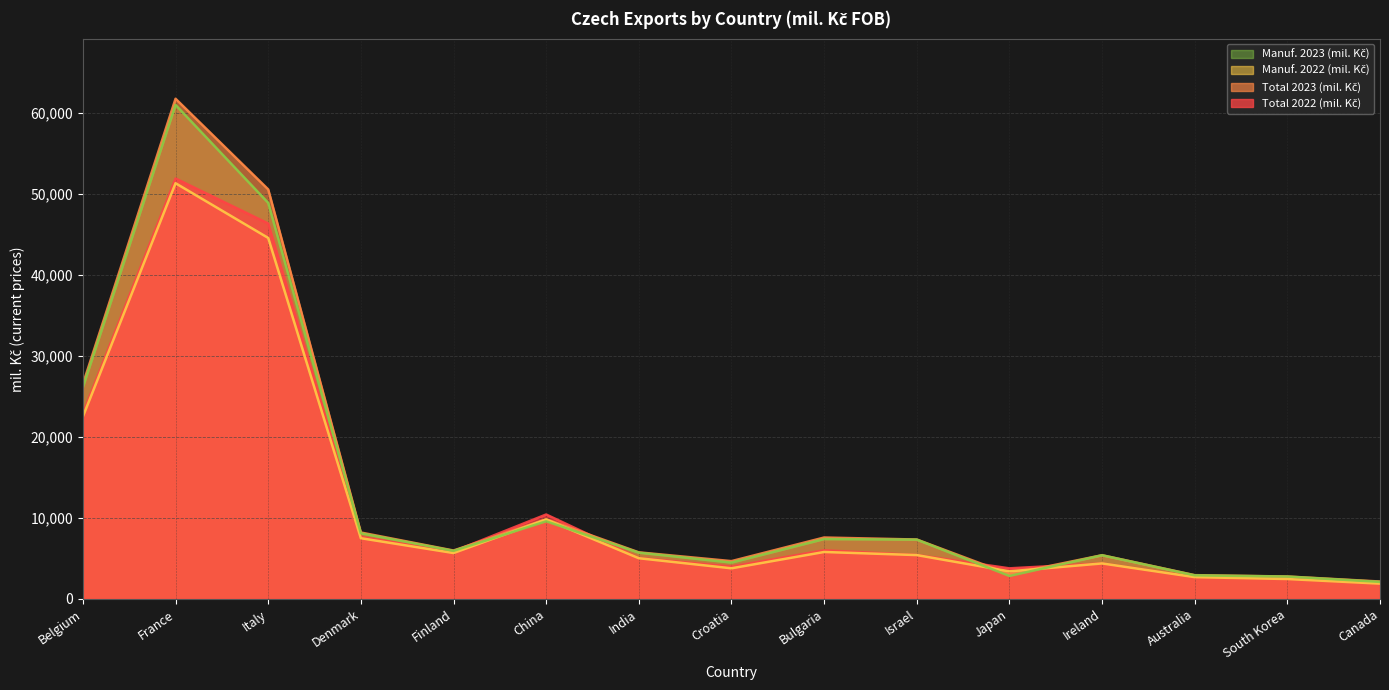

At how many categories does at least one series exceed 59134?

1